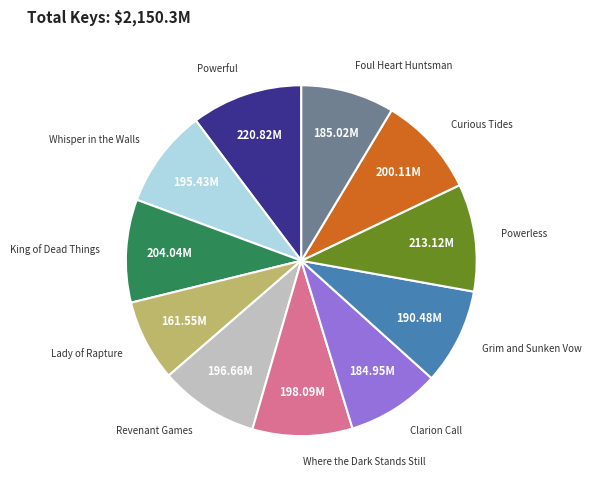

Does Foul Heart Huntsman represent more than half of the total?

No